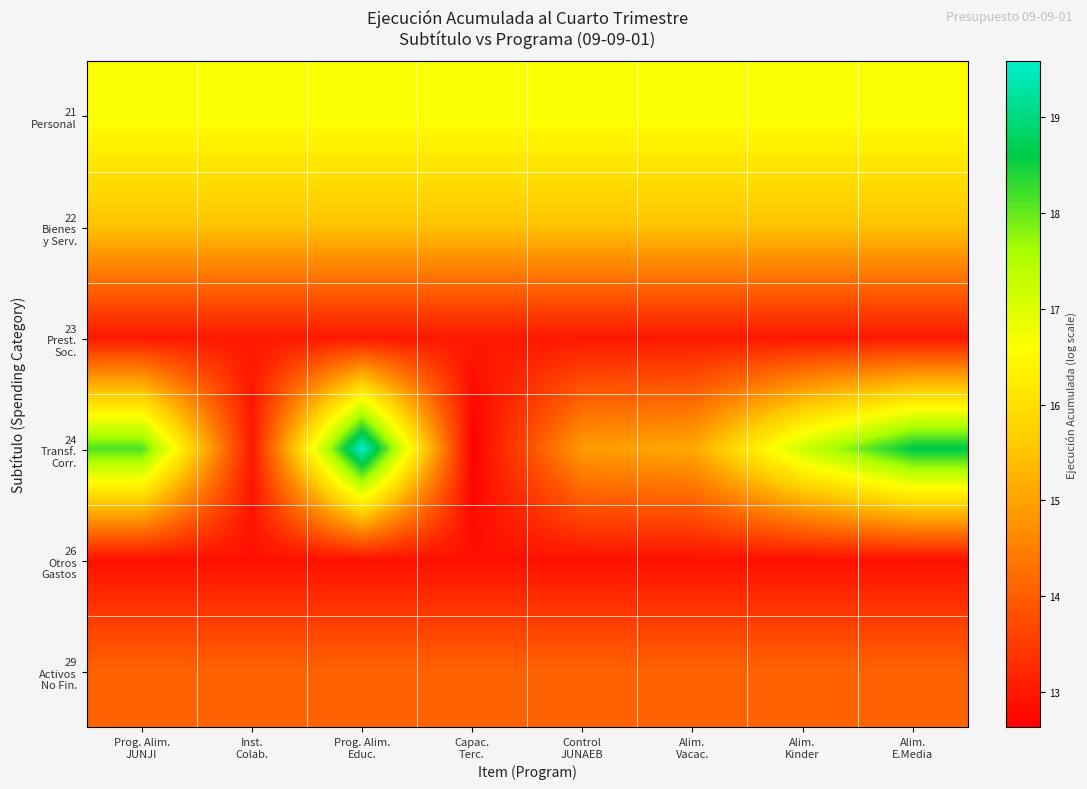

What is the maximum value shown in the chart?

19.6